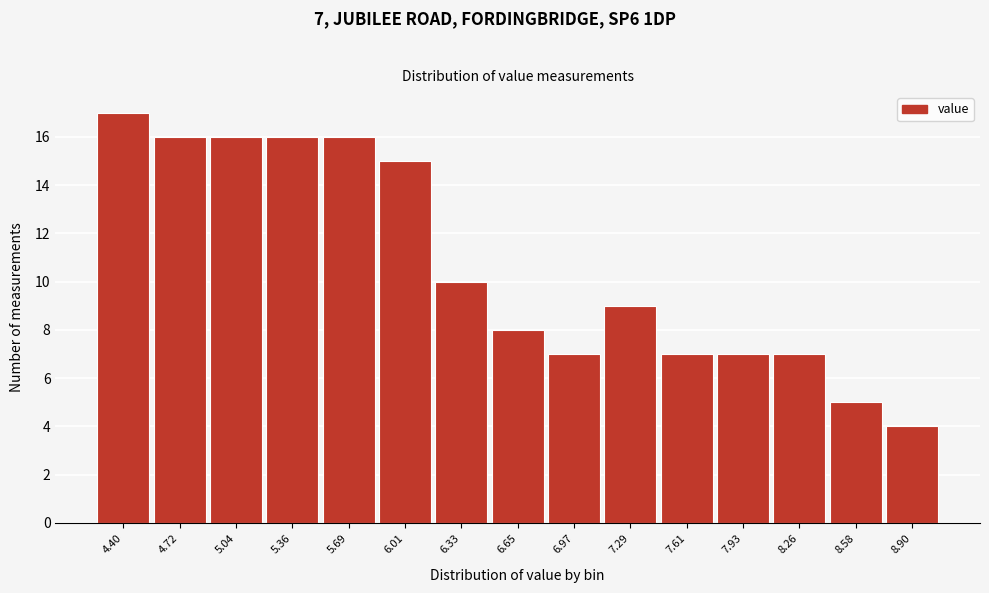

Reading right to left, extract all data points from this chart.

4	5	7	7	7	9	7	8	10	15	16	16	16	16	17